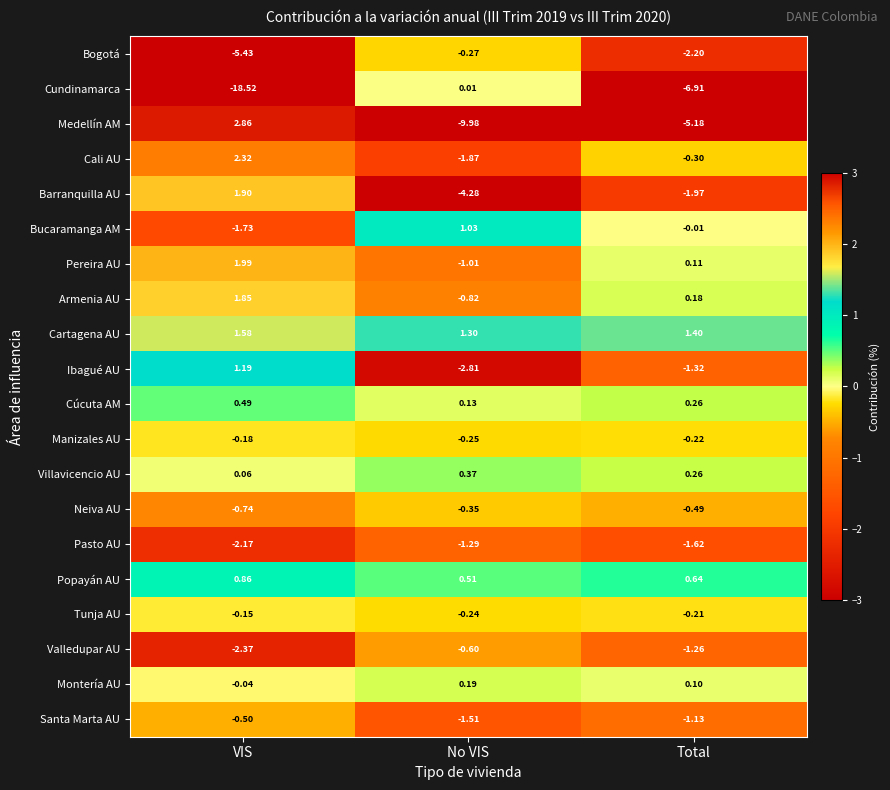

Rank the categories by Montería AU value from lowest to highest.

VIS, Total, No VIS